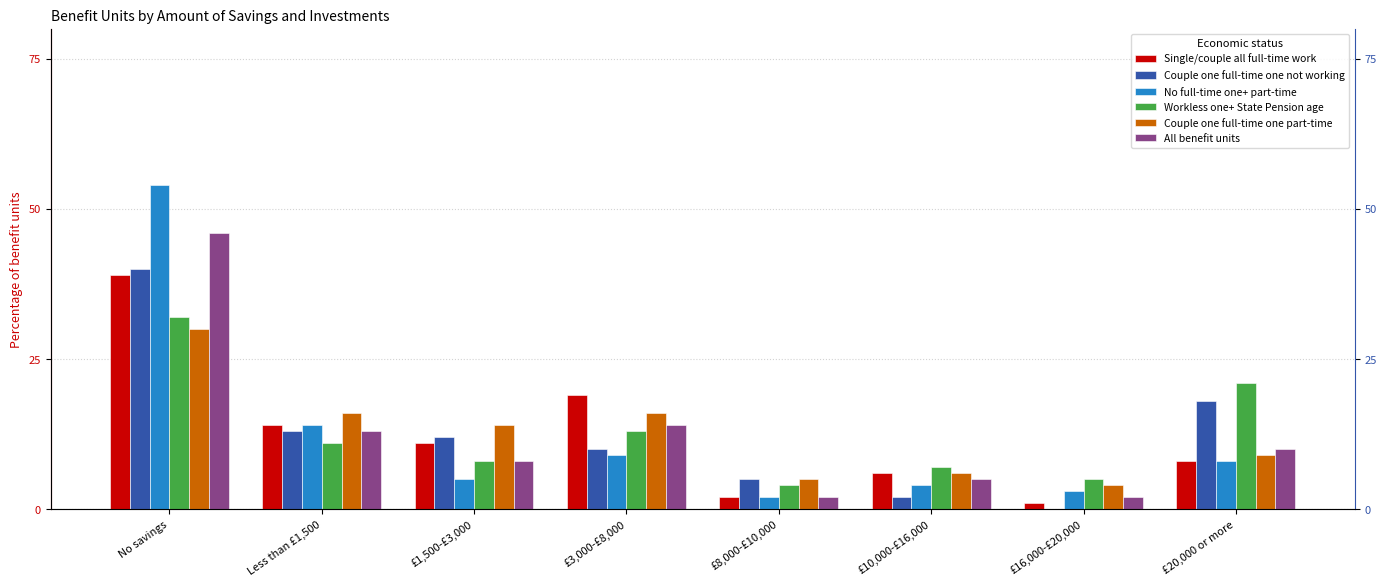

What is the sum of all Couple one full-time one part-time values?

100